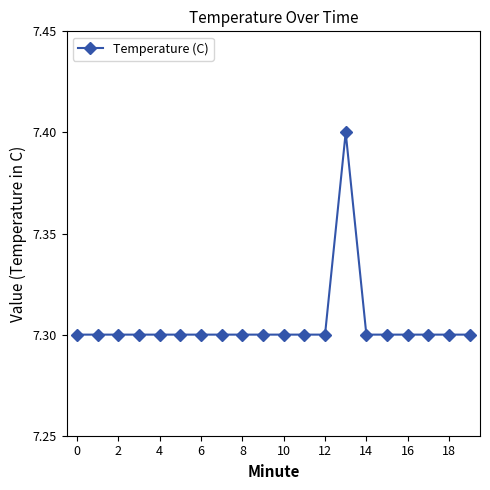

Reading right to left, list all the values displayed in this chart.

7.3	7.3	7.3	7.3	7.3	7.3	7.4	7.3	7.3	7.3	7.3	7.3	7.3	7.3	7.3	7.3	7.3	7.3	7.3	7.3